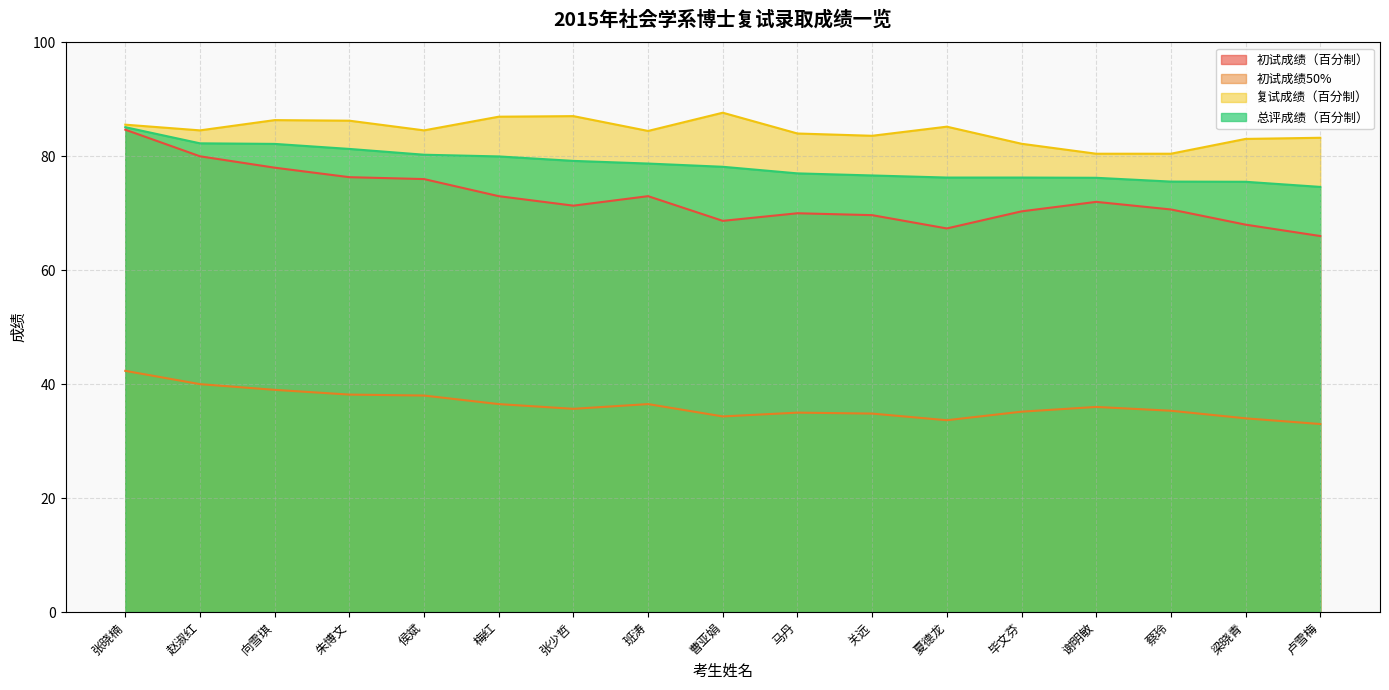

At how many categories does at least one series exceed 53?

17